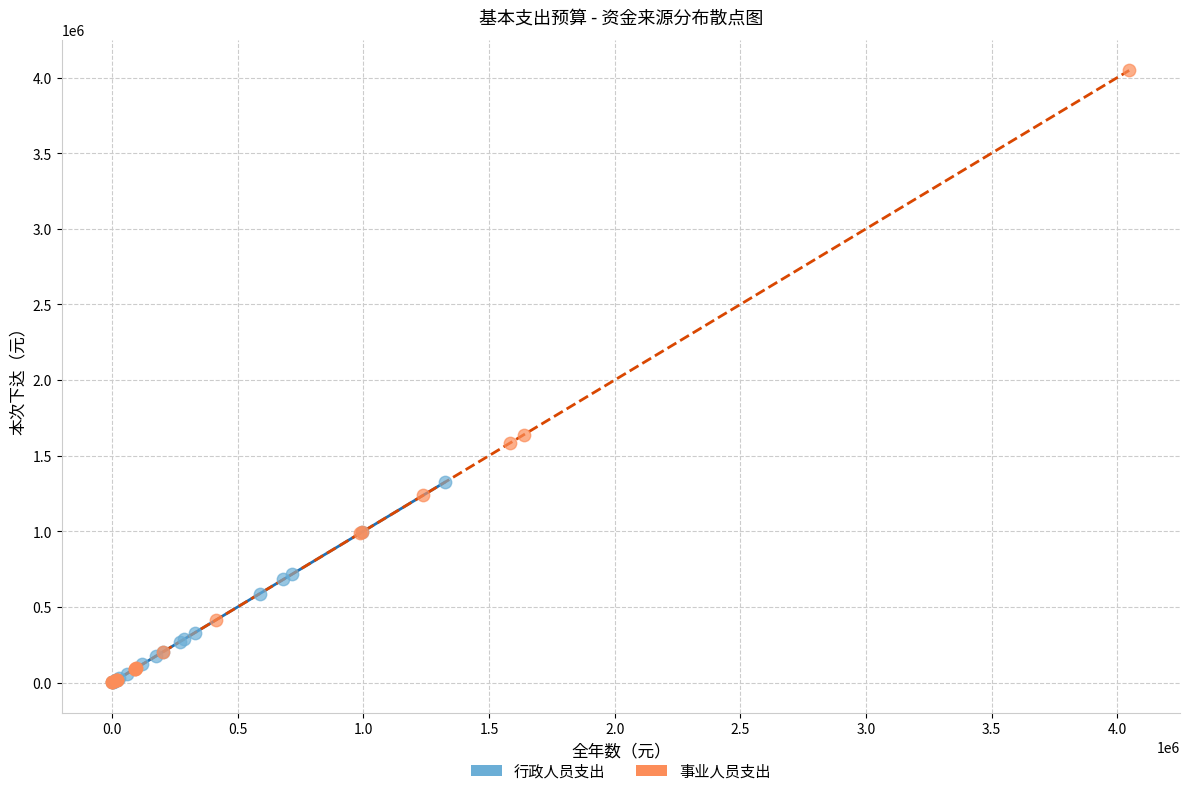

Which series has the widest spread of Y values?

事业人员支出